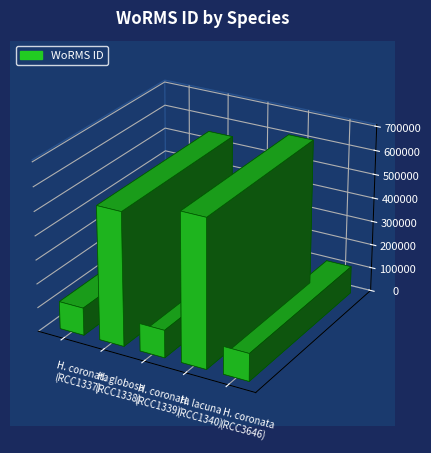

List the labels in order of value, largest first.

Hymenomonas lacuna (RCC1340), Hymenomonas globosa (RCC1338), Hymenomonas coronata (RCC1337), Hymenomonas coronata (RCC1339), Hymenomonas coronata (RCC3646)